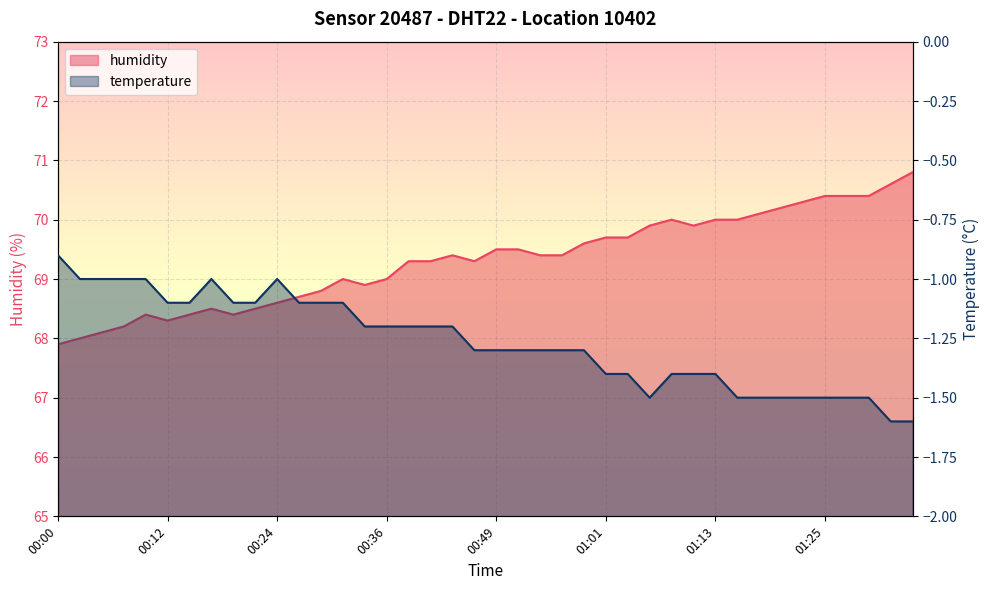

Is it true that the value at 00:51 is 69.5?

True